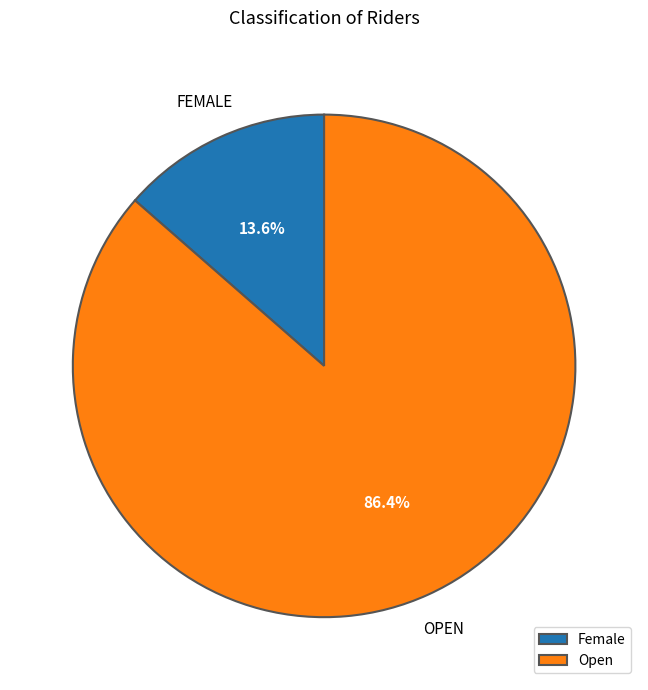

To the nearest percent, what is the difference between the Female and Open slice percentages?

73%